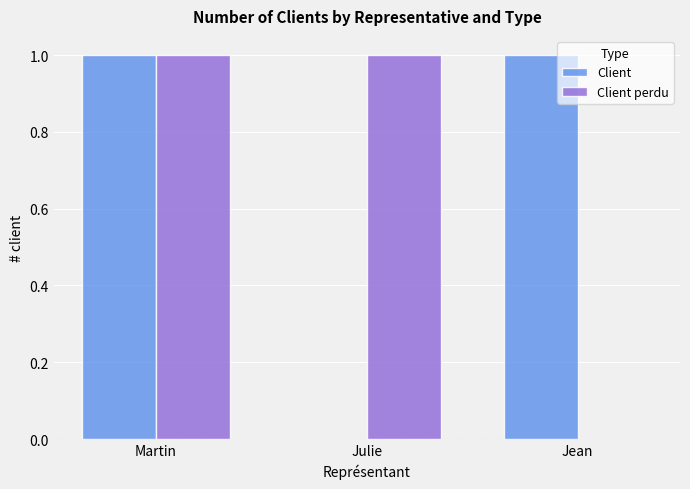

Which series changed the most between Martin and Julie?

Client